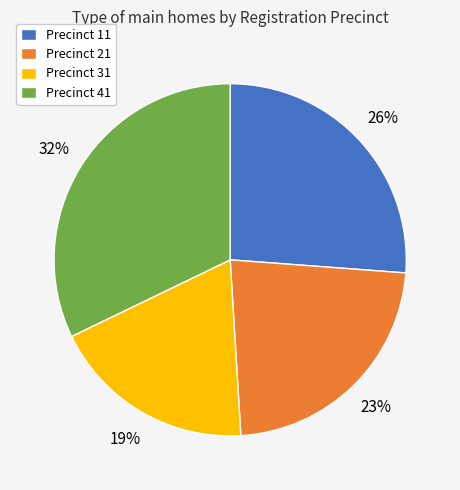

Approximately how many times larger is the value at Precinct 11 compared to Precinct 31?

1.4